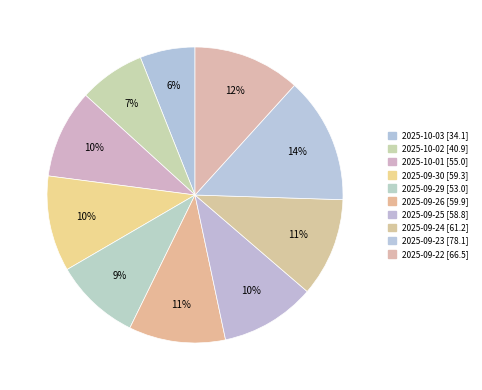

How many segments does this pie chart have?

10